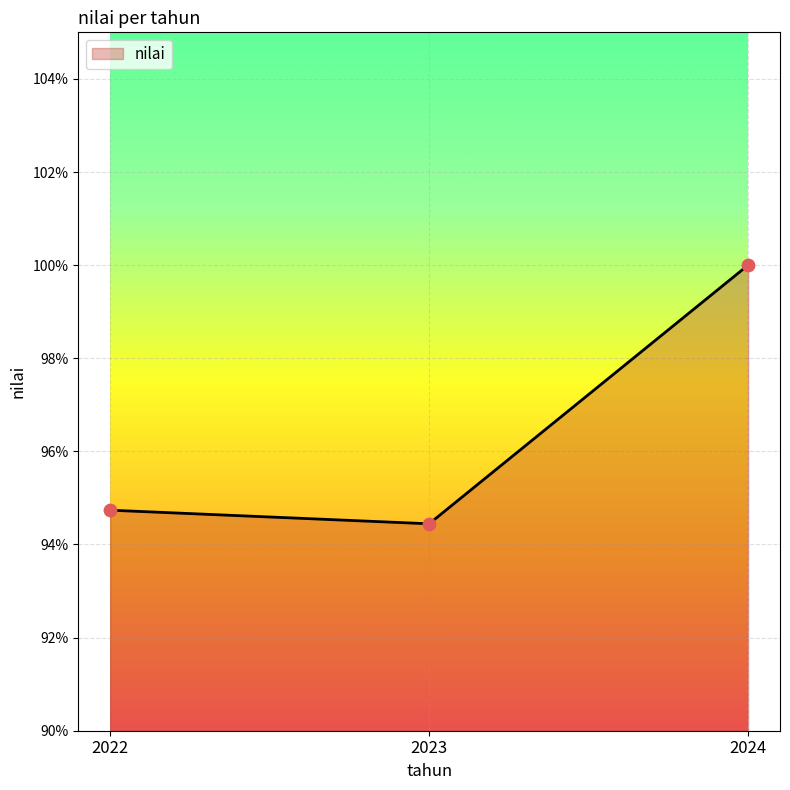

What is the change in value from 2023 to 2024?

+5.6